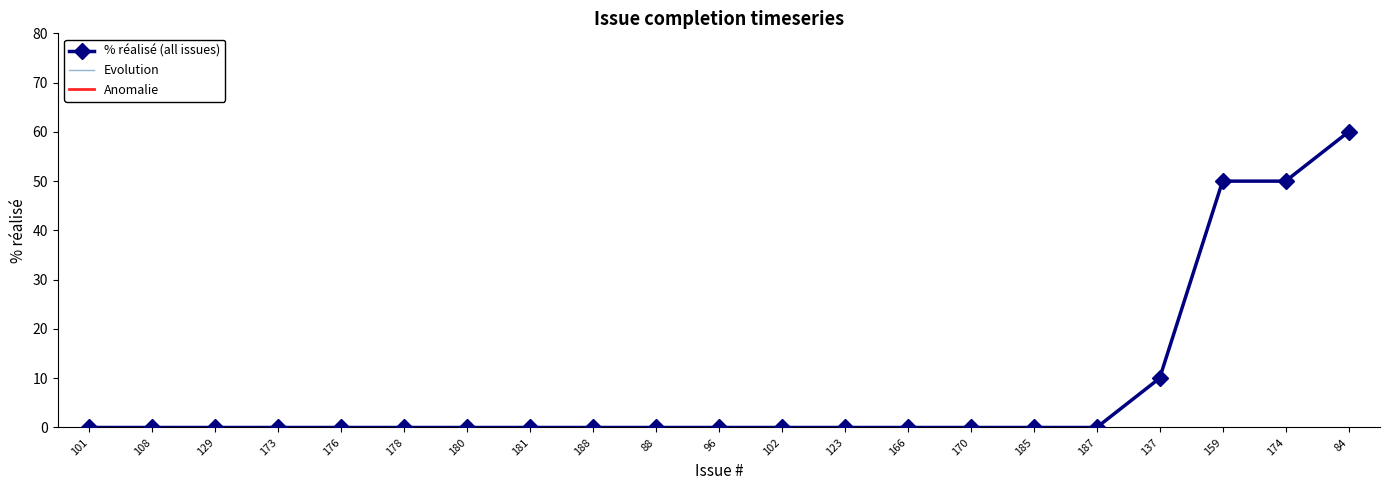

What is the greatest value displayed?

60